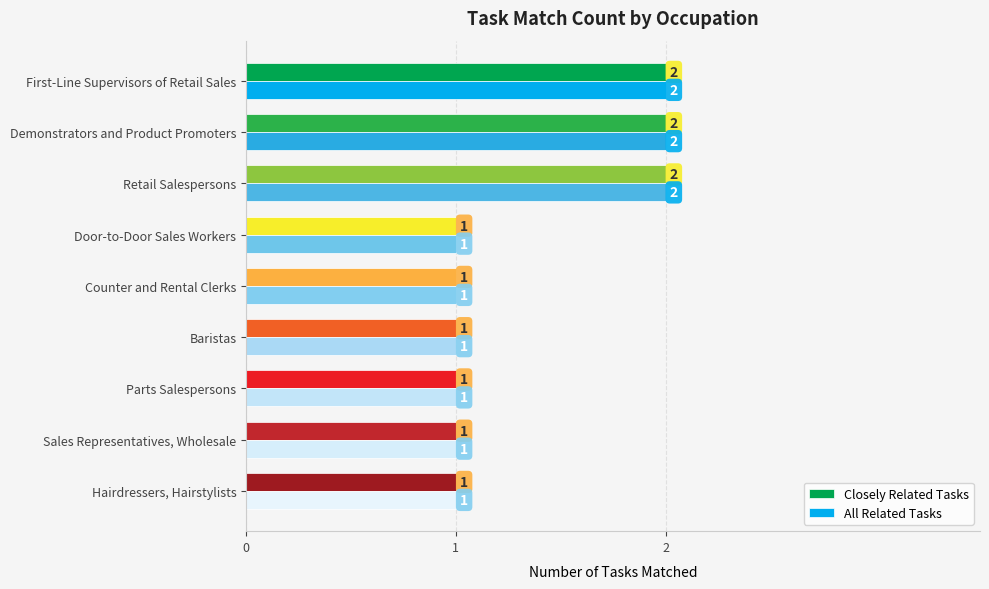

True or false: Closely Related Tasks has a value of 1 at Parts Salespersons.

True